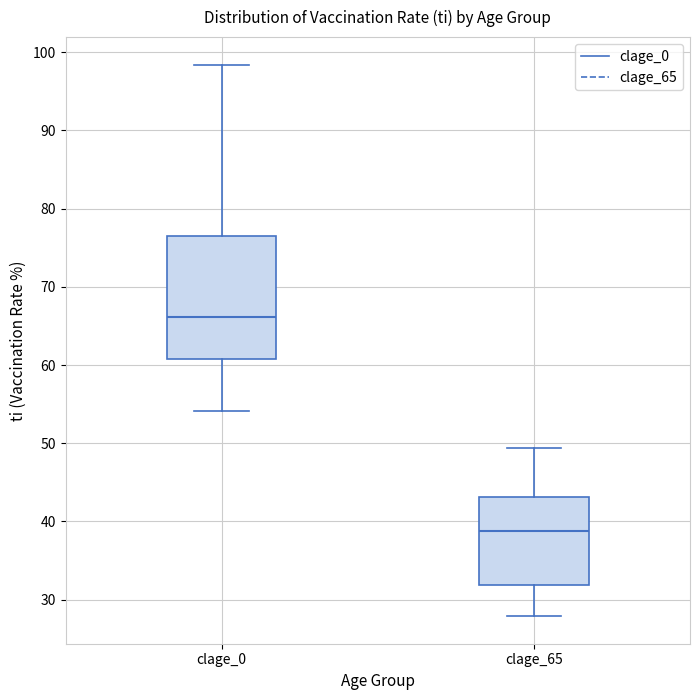

Reading left to right, transcribe this box plot: for each box, give where its median line is, the range the box spans, and where its two whiskers end, as read against the y-axis. The values are not printed on the chart, so give them approximately, as read against the axis.

clage_0: median 66, box 61 to 76, whiskers 54 to 98
clage_65: median 39, box 32 to 43, whiskers 28 to 49